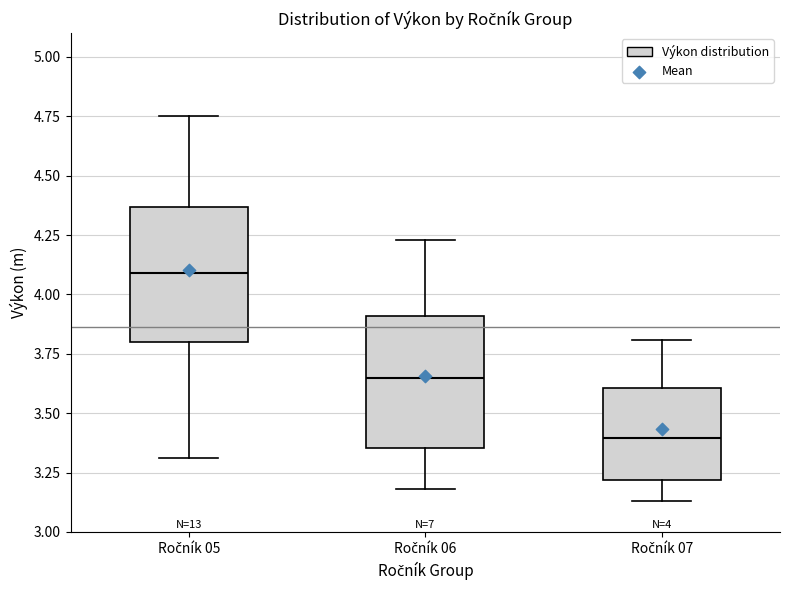

Which box's median line is the highest?

Ročník 05